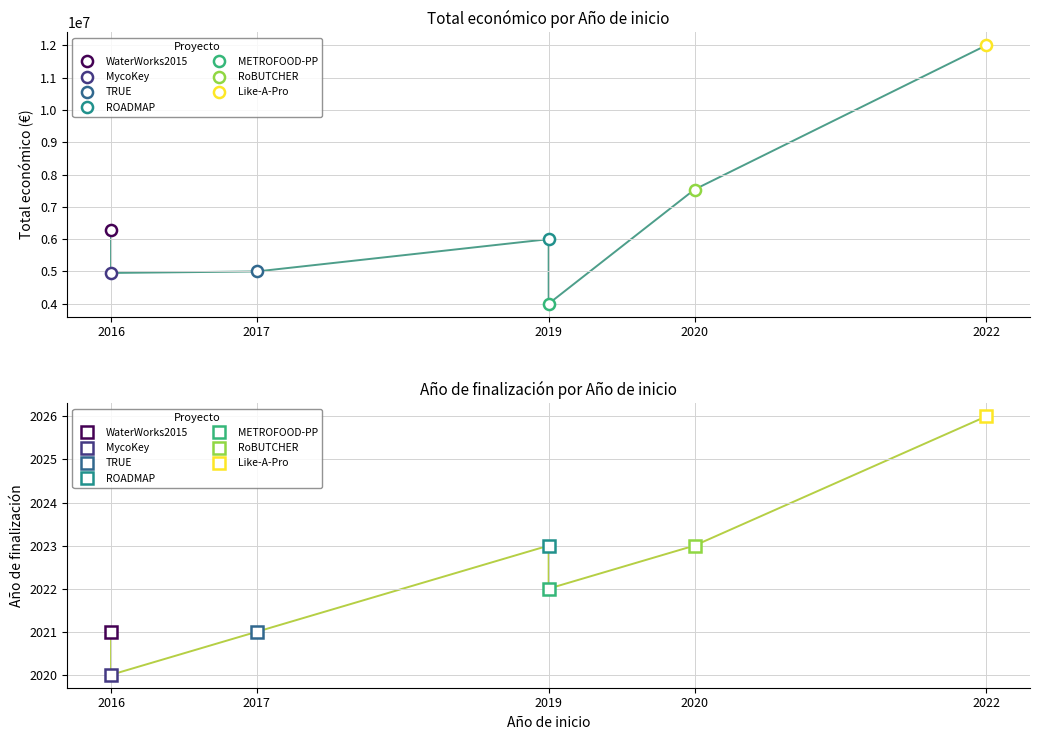

Between 2019 and 2016, which is larger?

2016